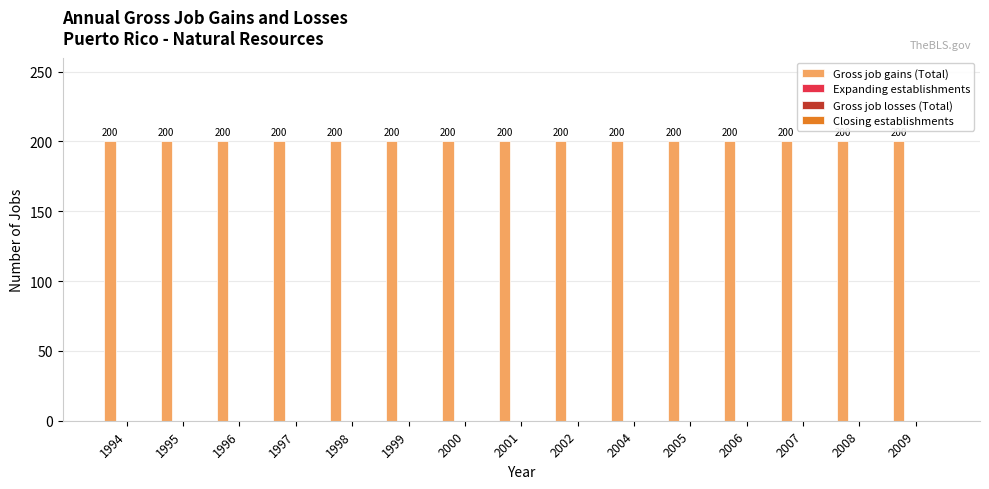

True or false: Gross job losses (Total) has a value of 0 at 2000.

True